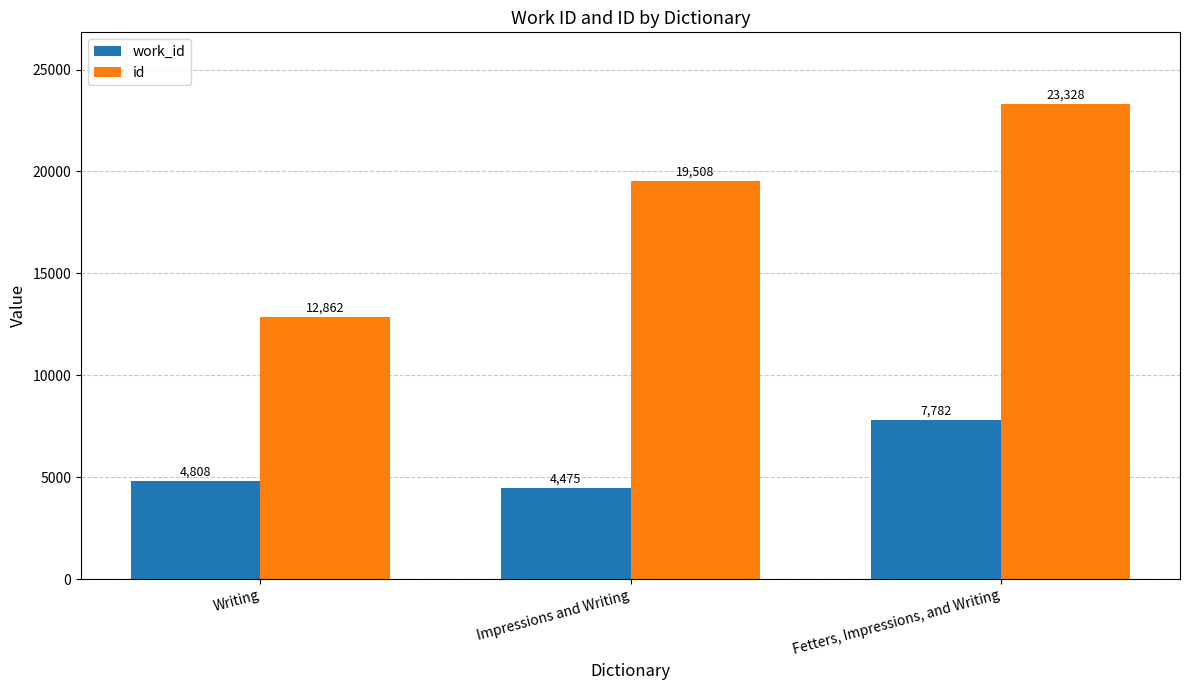

Rank the series at Writing from highest to lowest value.

id, work_id